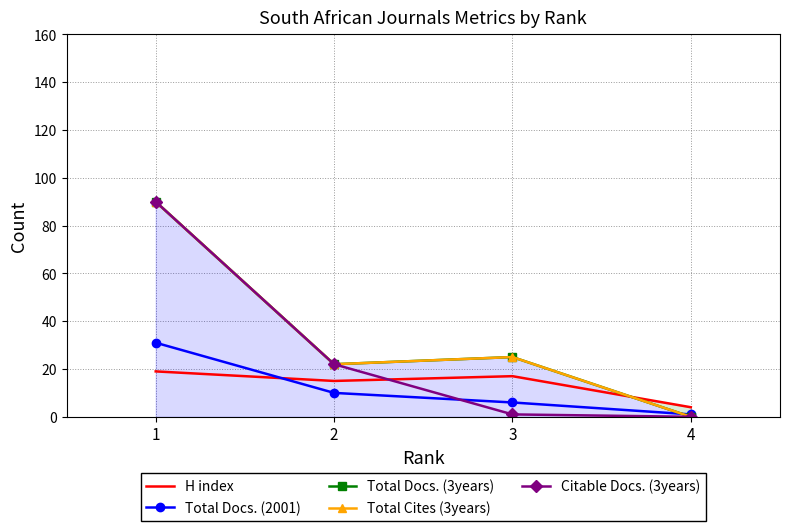

Which has a higher value, 4 or 1?

1